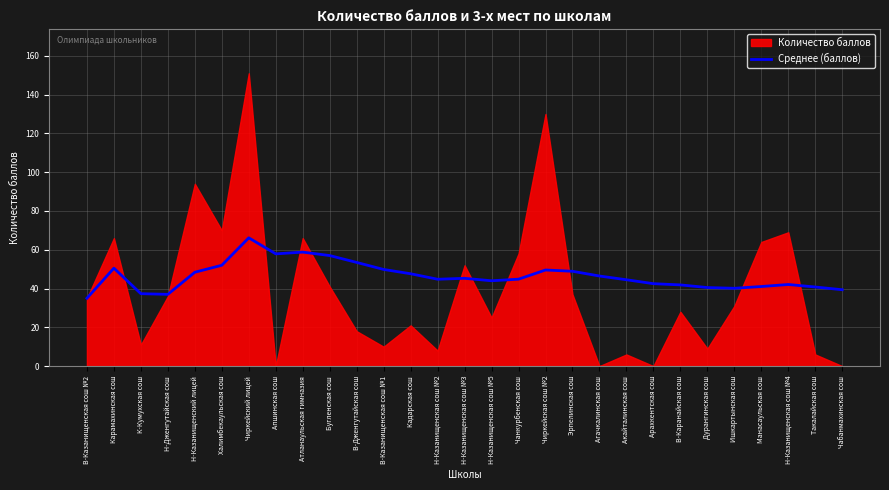

What value does the Среднее (баллов) series have at Карамахинская сош?

50.5